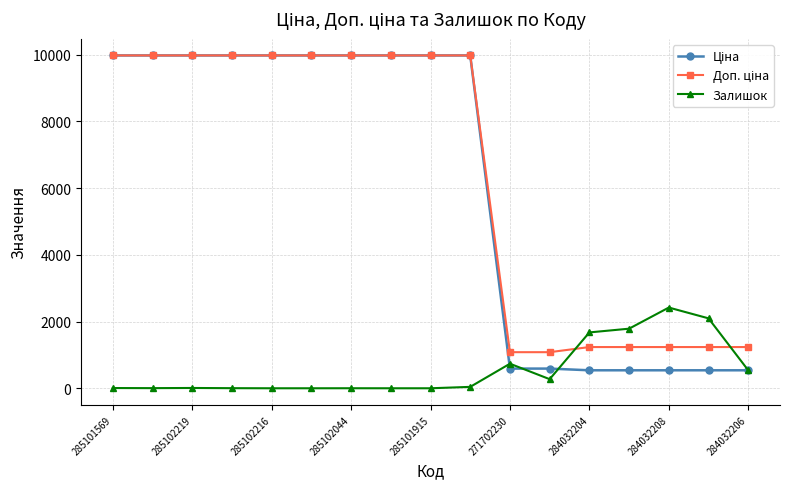

Does the chart display data point markers on the line(s)?

Yes